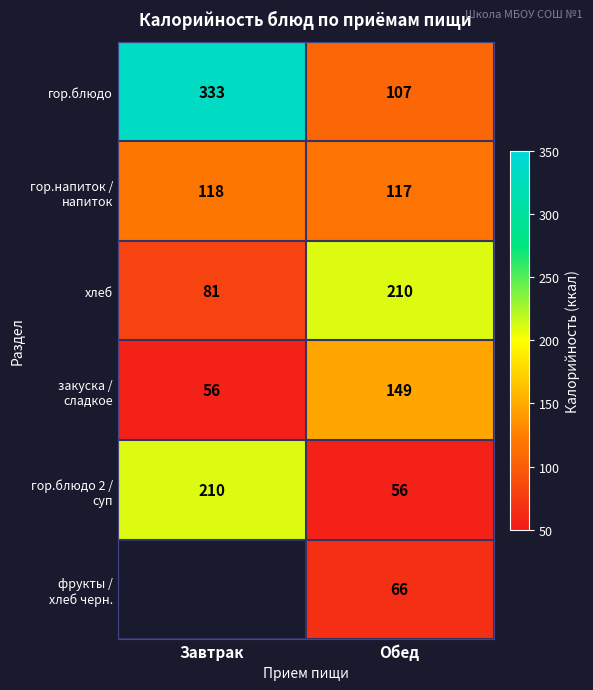

What is the difference between the гор.блюдо values at Обед and Завтрак?

226